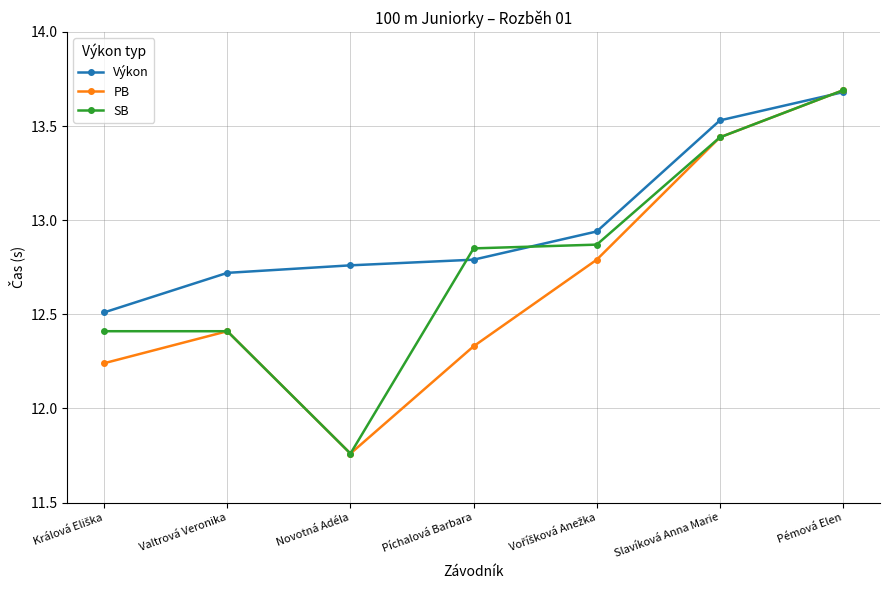

The Výkon series shows 7.9 at Pémová Elen. True or false?

False